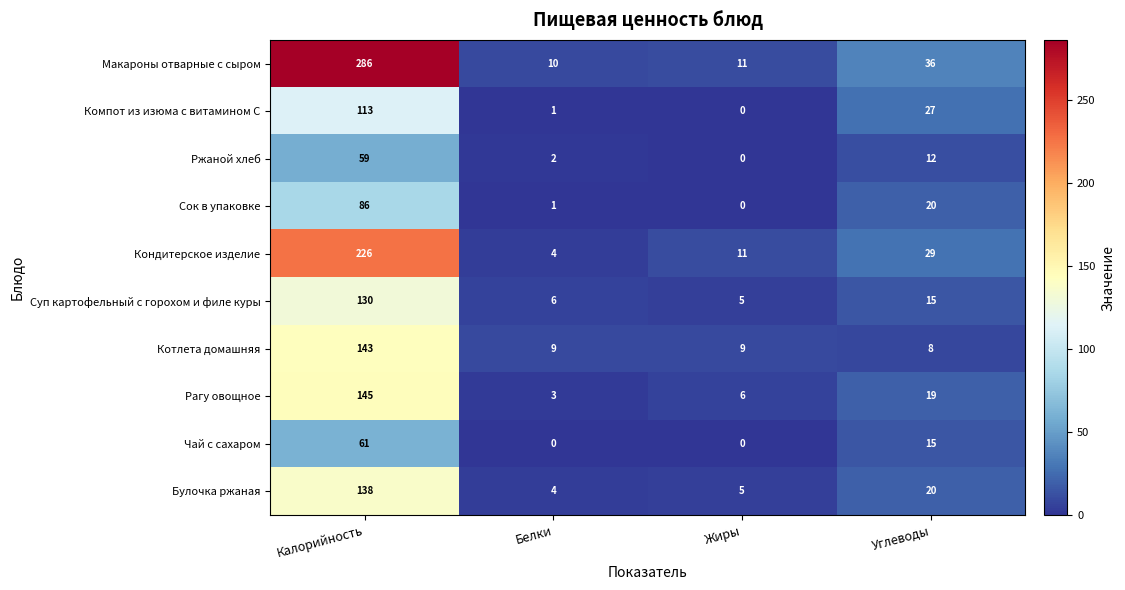

Is it true that Чай с сахаром equals 61 at Калорийность?

True